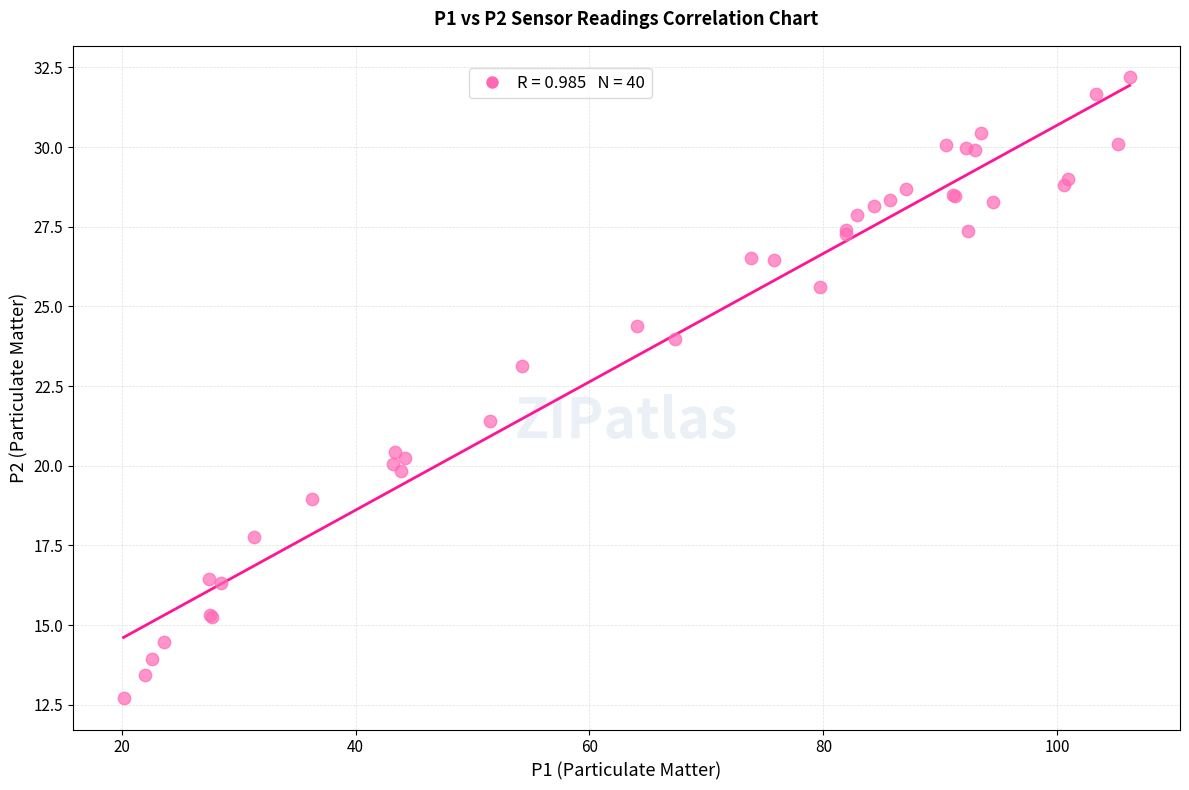

What Y value in the scatter plot is closest to 22?

21.4